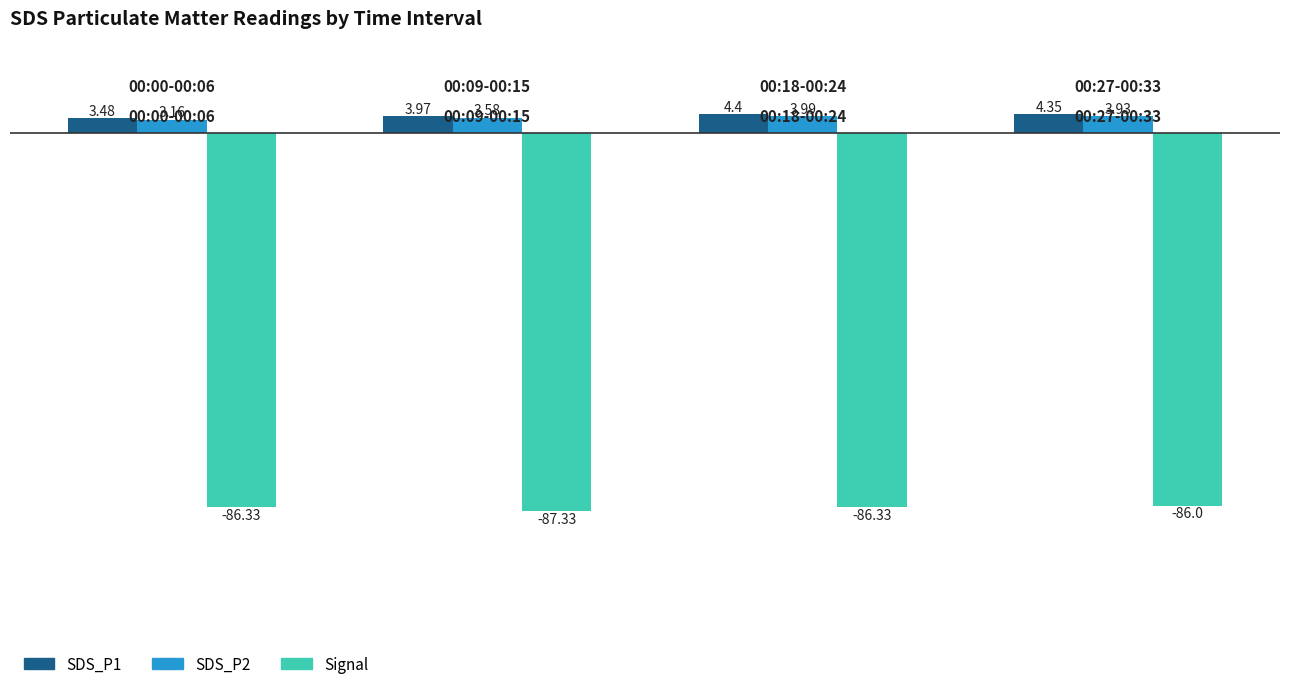

What is the value of the Signal bar at the 2nd from the left?

-87.3